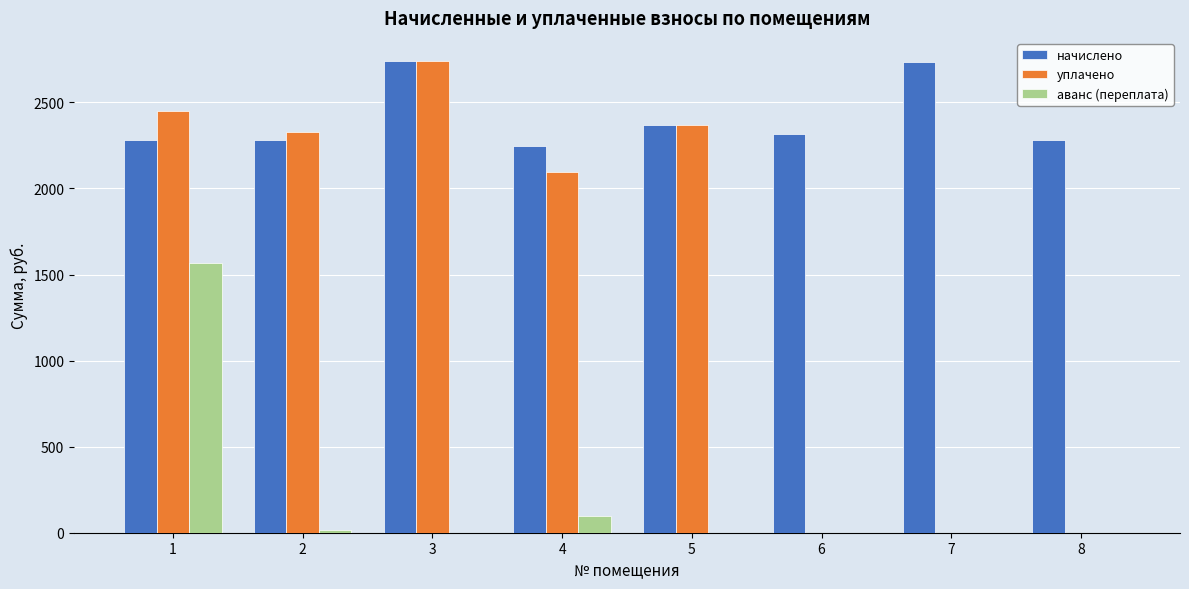

The value of уплачено at 5 is 2365.9. True or false?

True